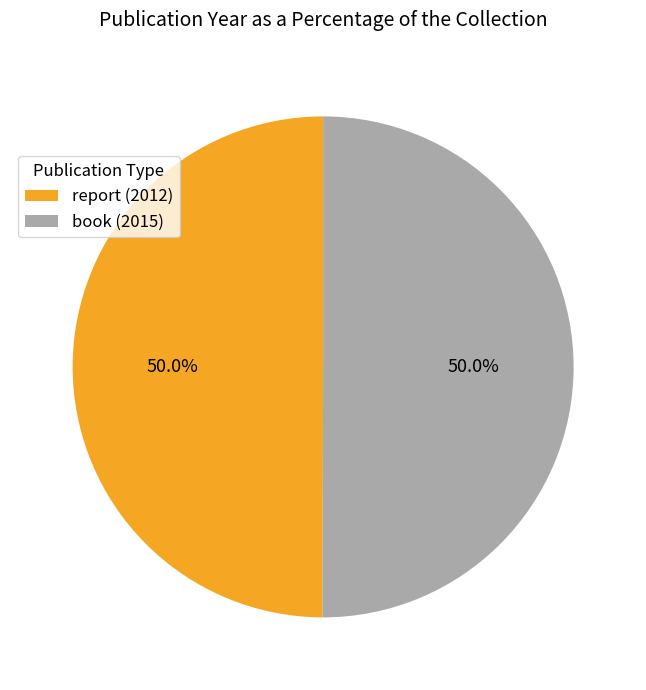

What is the total percentage of book (2015) and report (2012)?

100.0%